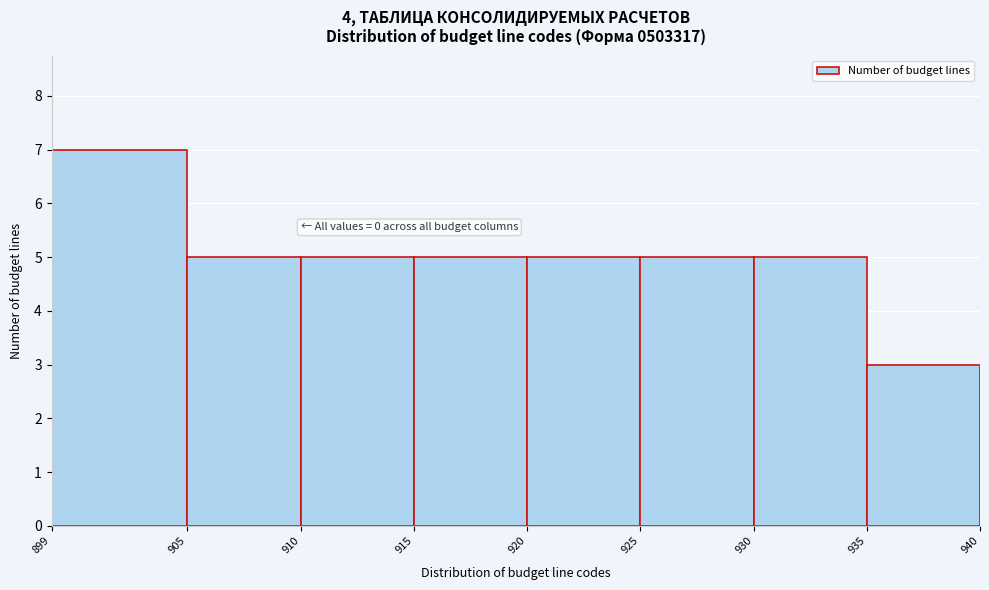

Which range on the x-axis has the tallest bar?

899 to 905